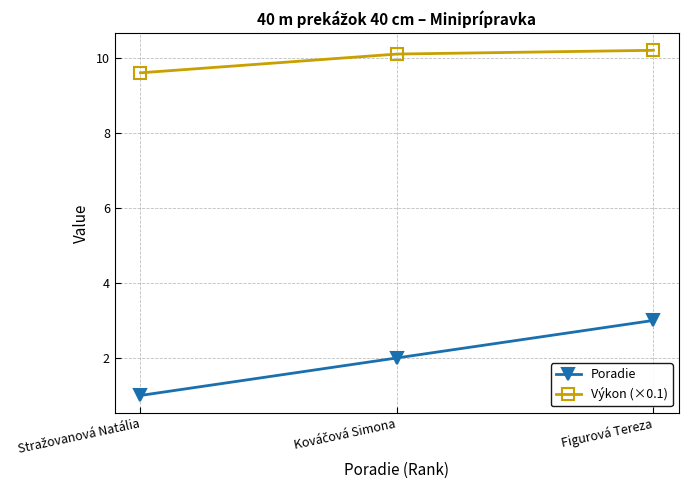

Rank the series by their average value, from lowest to highest.

Poradie, Výkon (×0.1)